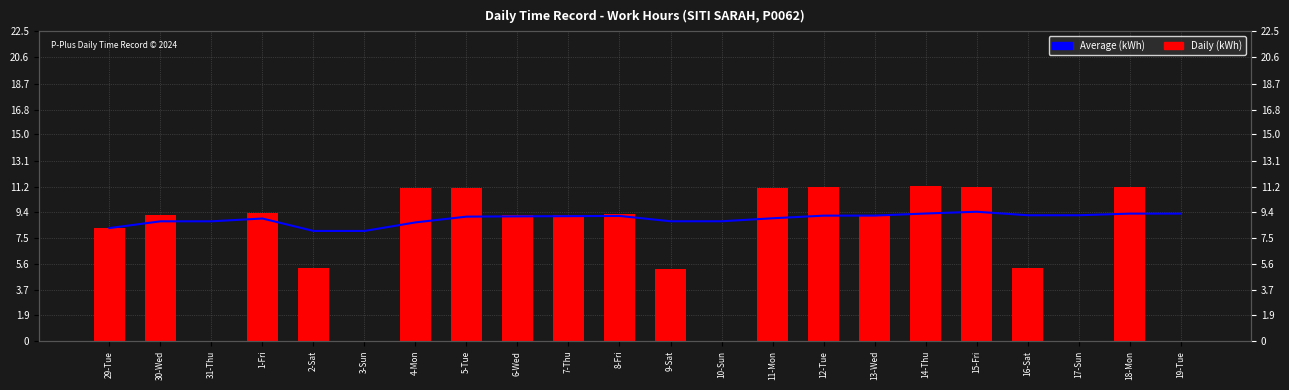

What is the label of the 10th bar from the right?

10-Sun